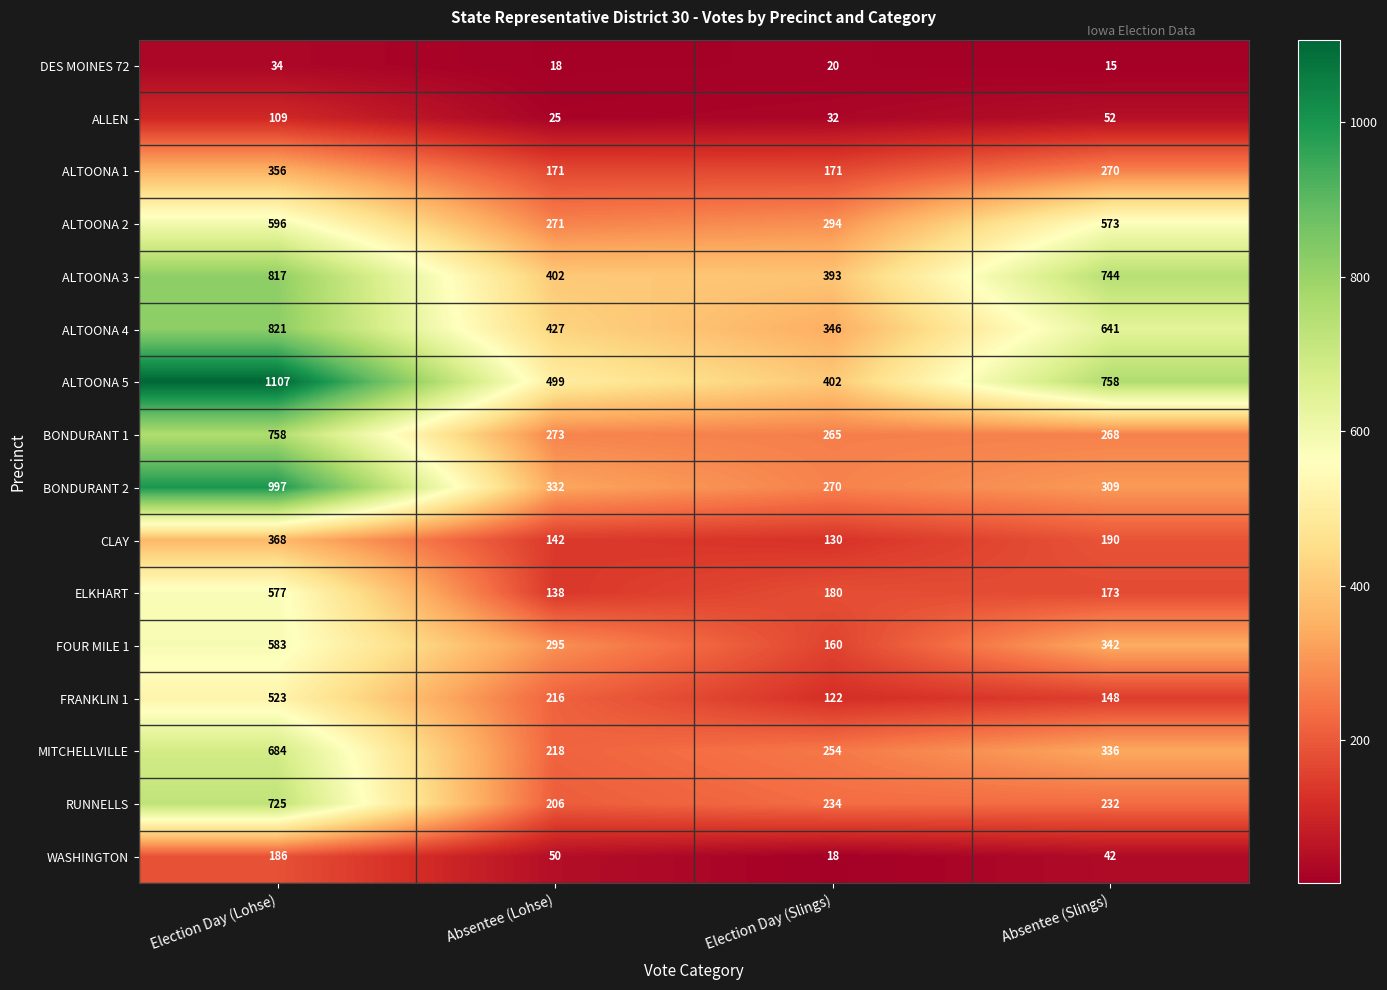

At which label is ALTOONA 3 closest to 605?

Absentee (Slings)